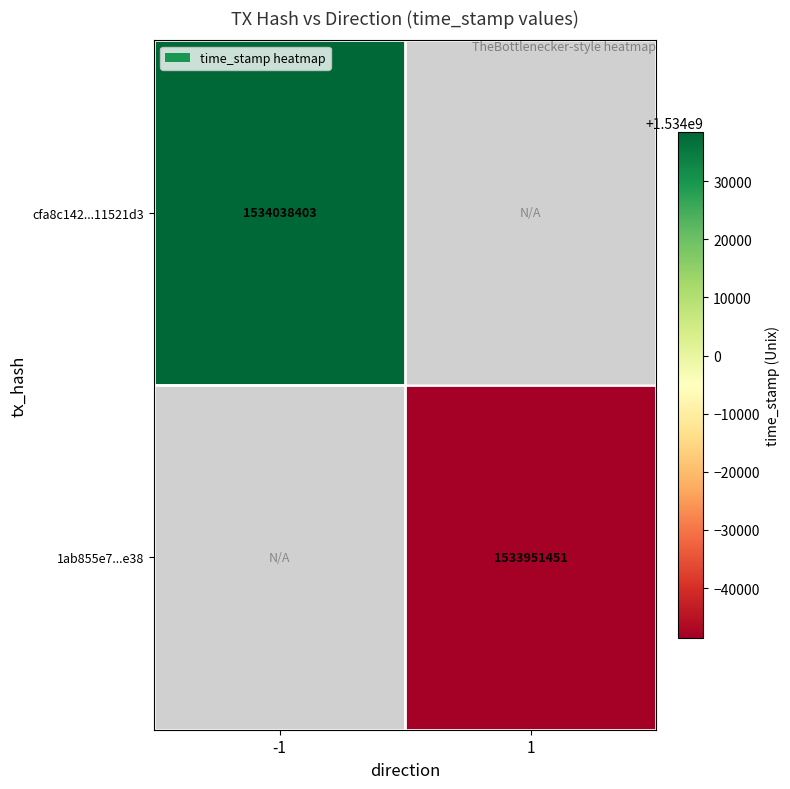

The value of 1ab855e7...e38 at 1 is 1013475026. True or false?

False